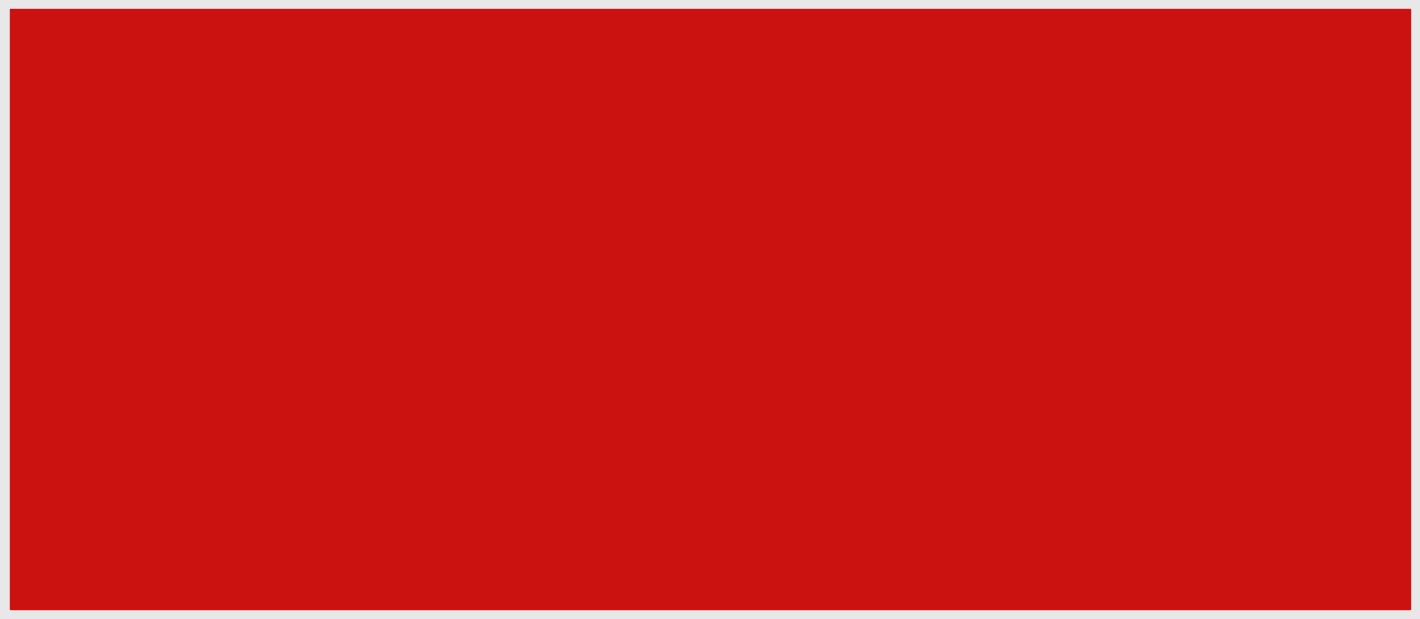

What is the minimum value for CIBPrincipalOutstanding?

2780000.0